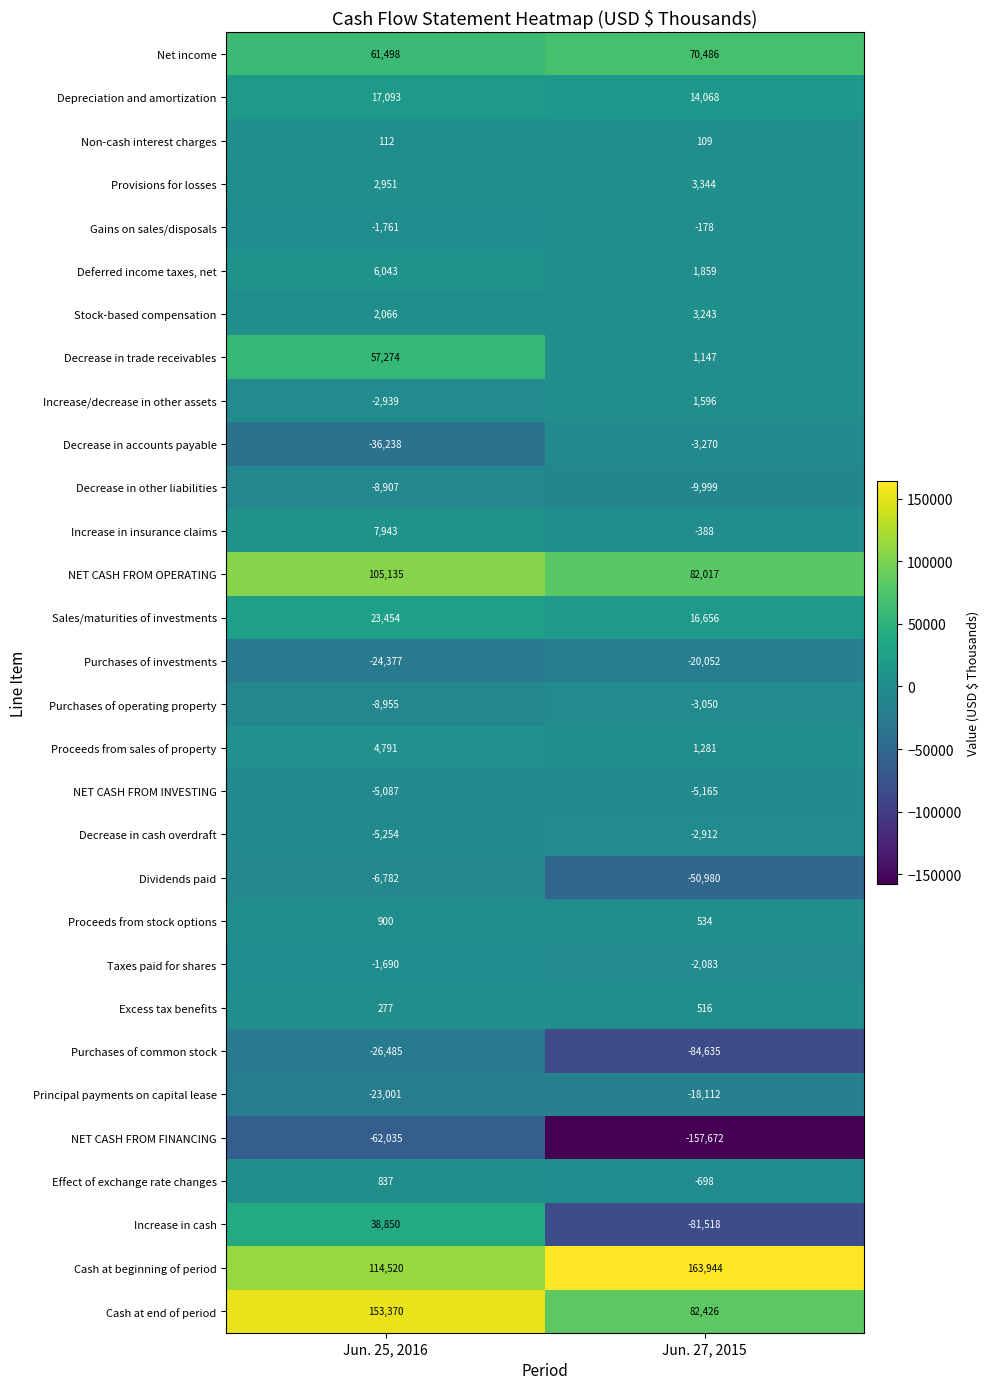

Which series has the largest total across all categories?

Cash at beginning of period